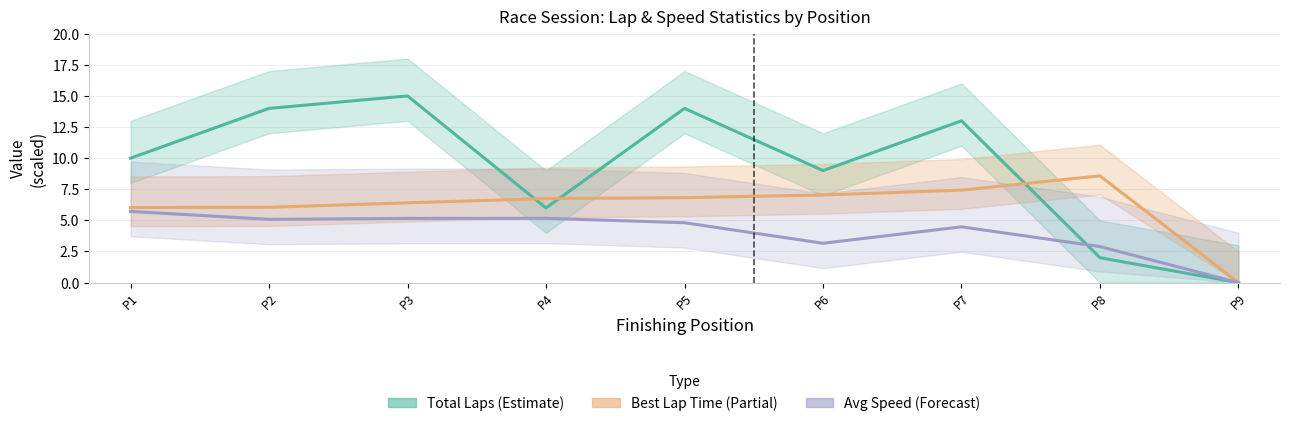

What is the sum of the Best Lap Time /20 (Partial) values at P9 and P2?

6.1